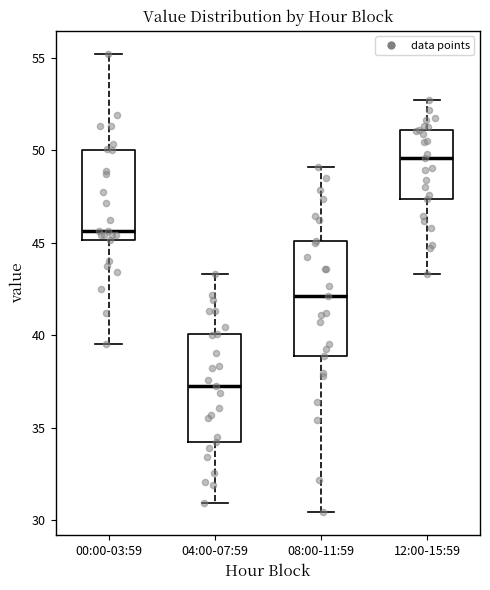

Which box's median line is the lowest?

04:00-07:59